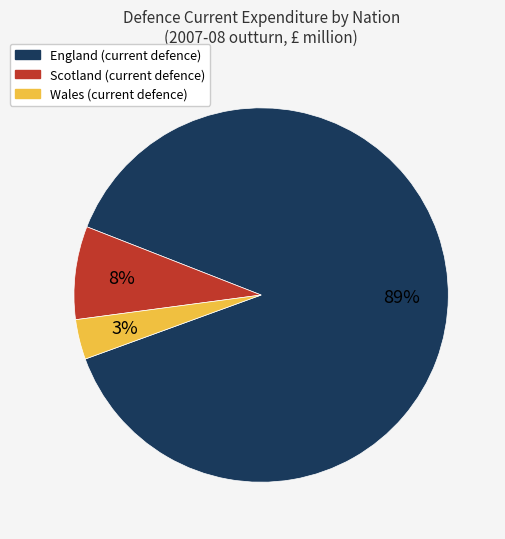

To the nearest percent, what is the average slice percentage?

33%